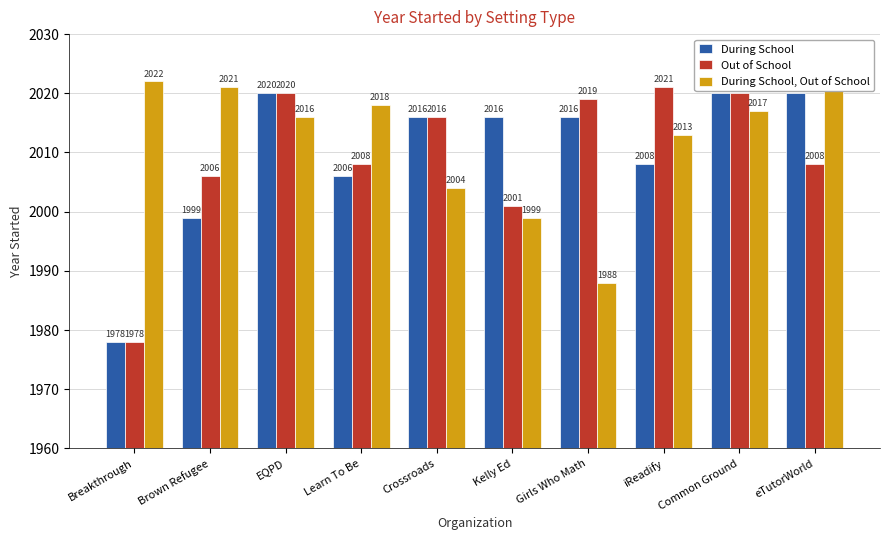

What position from the left is EQPD?

3